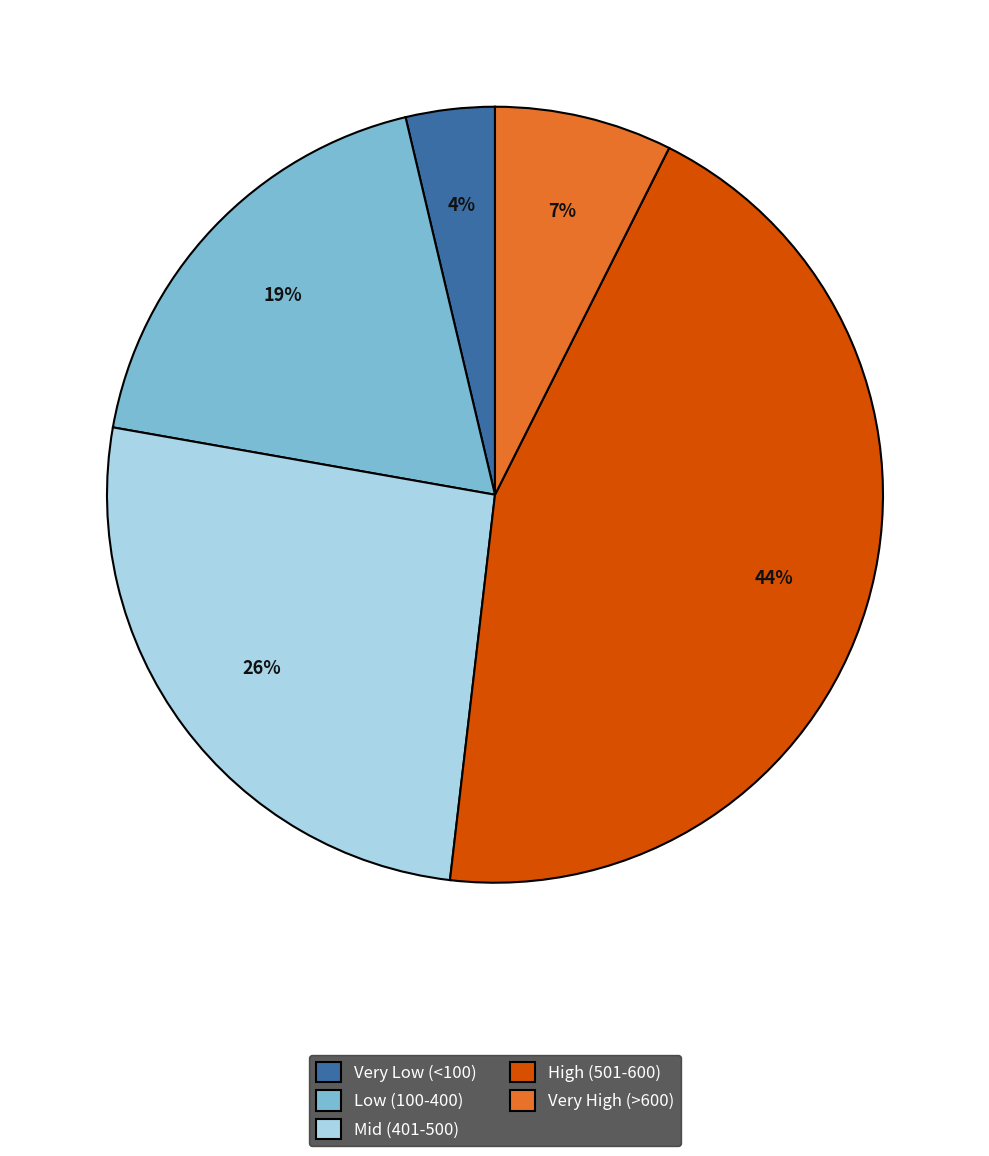

What percentage is the Very High (>600) slice, to the nearest percent?

7%